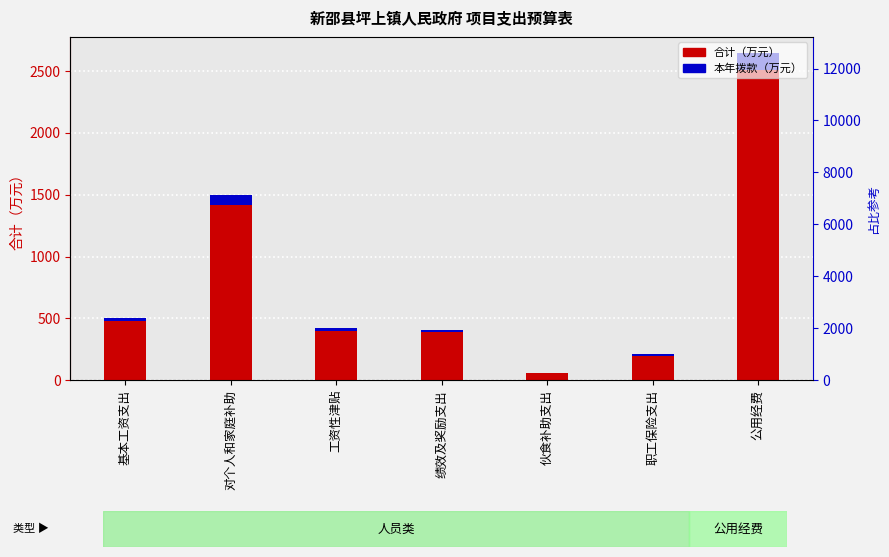

List the series in order of their overall mean, lowest first.

本年拨款（万元）, 合计（万元）